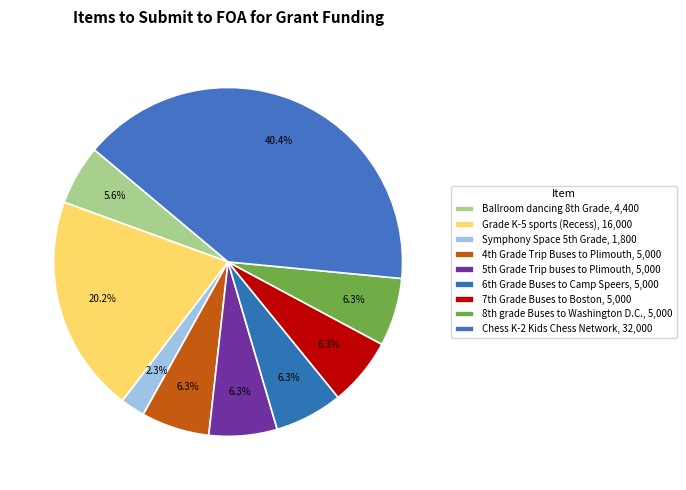

Rank the categories by value from highest to lowest.

Chess K-2 Kids Chess Network, Grade K-5 sports (Recess), 4th Grade Trip Buses to Plimouth, 5th Grade Trip buses to Plimouth, 6th Grade Buses to Camp Speers, 7th Grade Buses to Boston, 8th grade Buses to Washington D.C., Ballroom dancing 8th Grade, Symphony Space 5th Grade